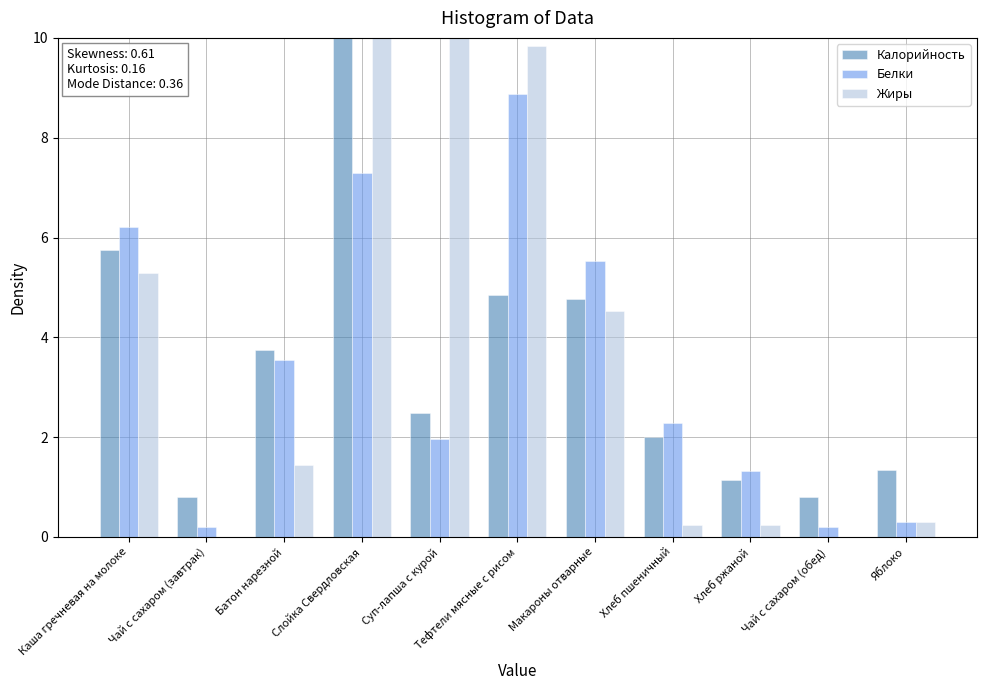

The value of Калорийность at Суп-лапша с курой is 2.5. True or false?

True